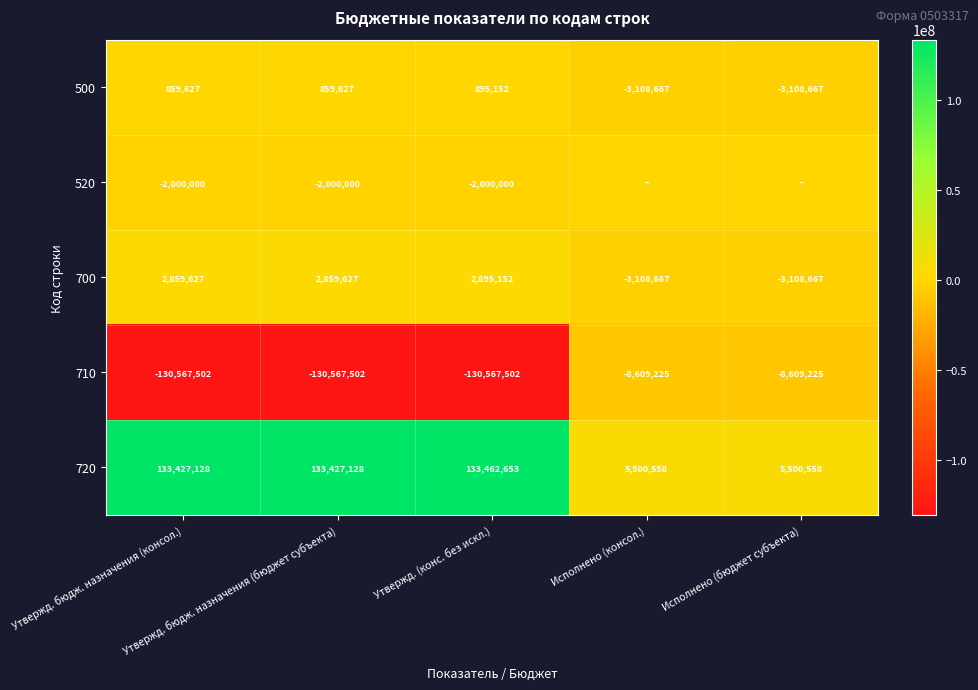

Is the value of 710 at Исполнено (бюджет субъекта) greater than the value of 700 at Утвержд. (конс. без искл.)?

No